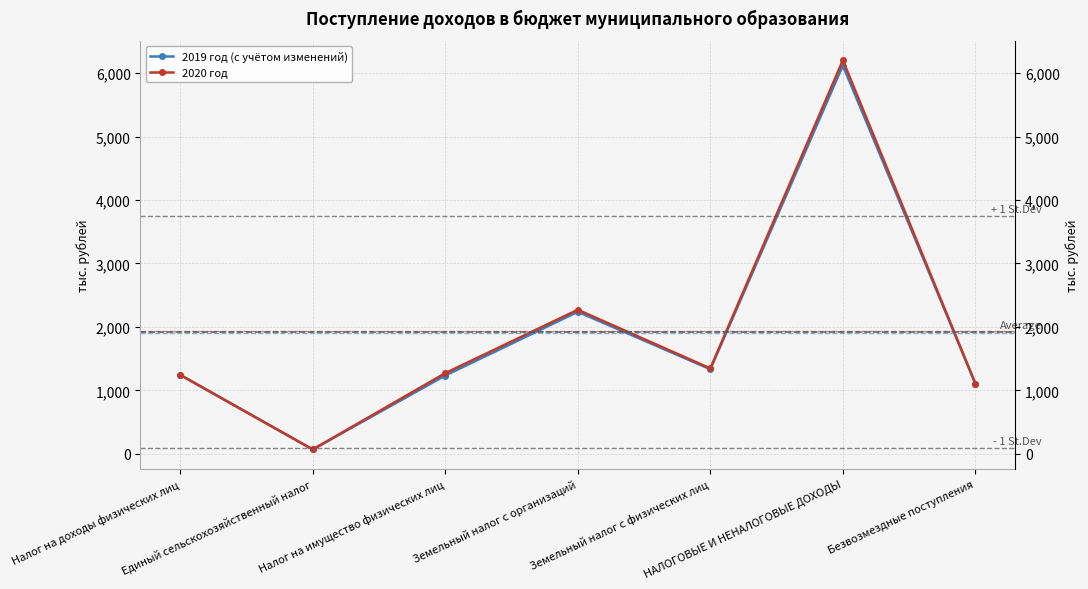

Rank the series by their average value, from lowest to highest.

2019 год (с учётом изменений), 2020 год